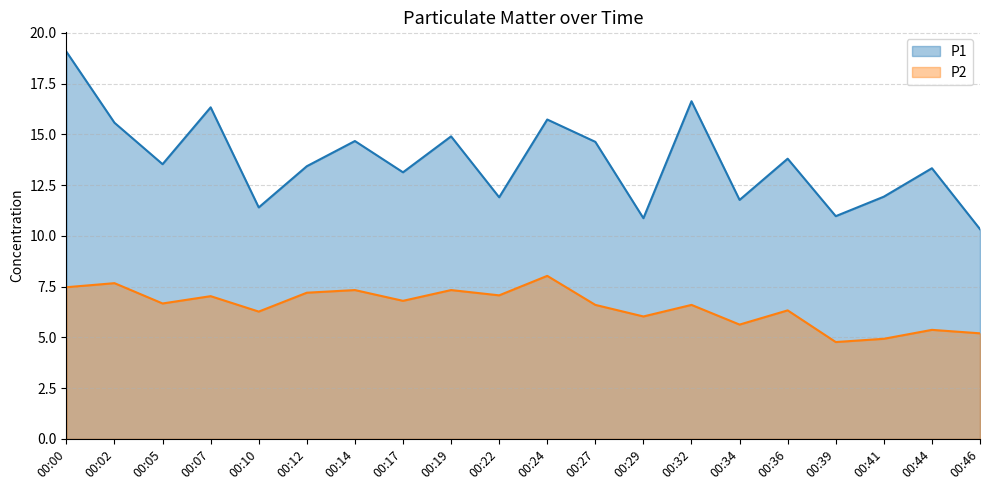

True or false: P2 has a value of 11.9 at 00:05.

False